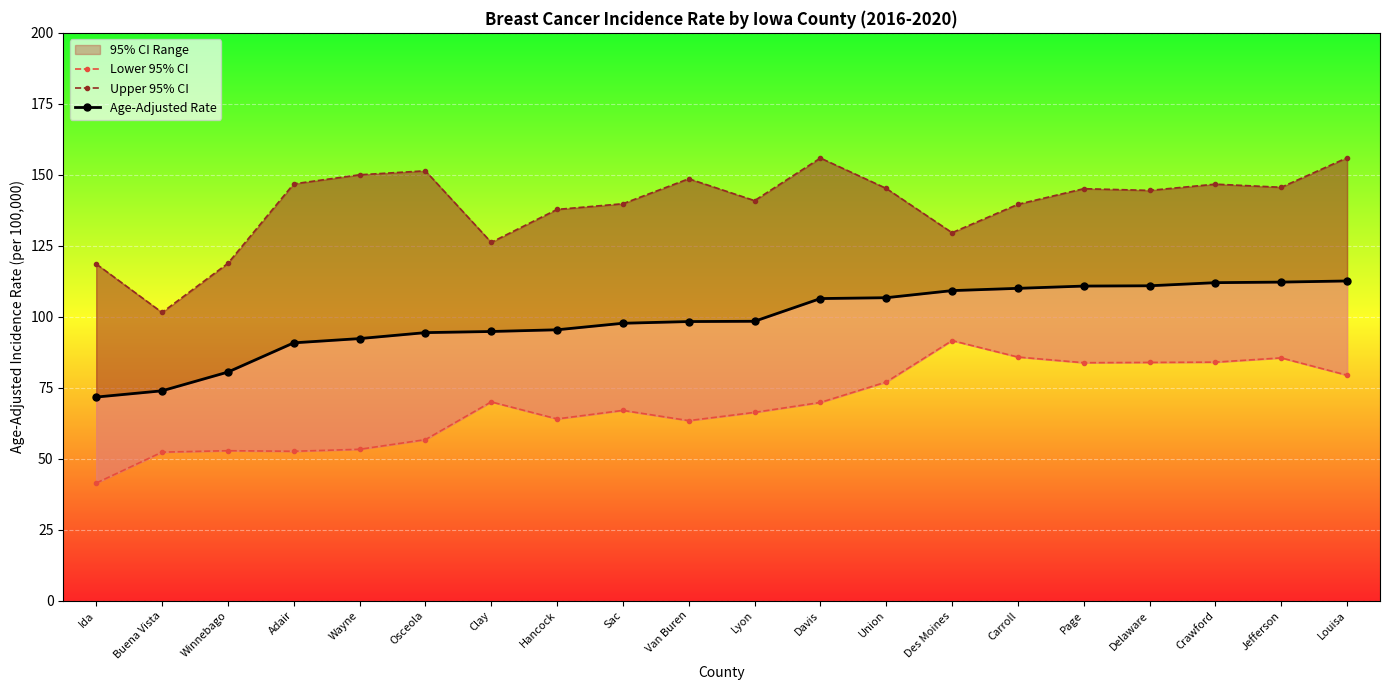

What is the label of the 19th point from the right?

Buena Vista